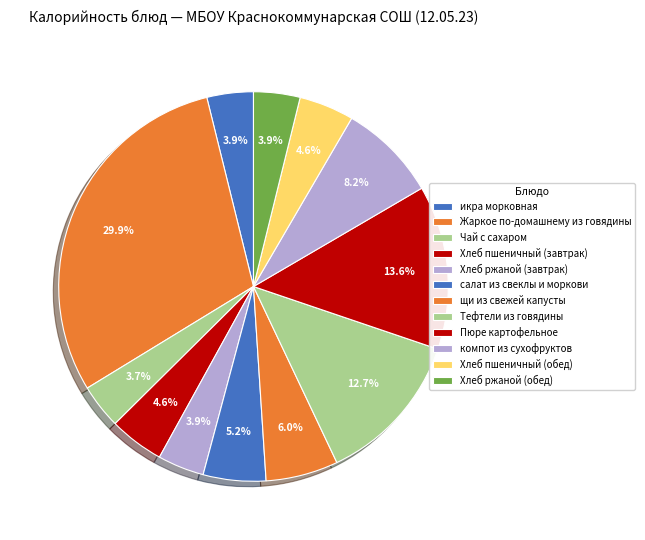

How many slices are in this pie chart?

12